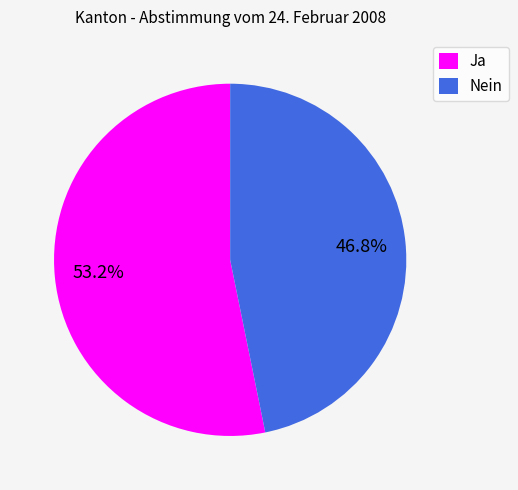

Do Nein and Ja together represent more than half of the pie?

Yes